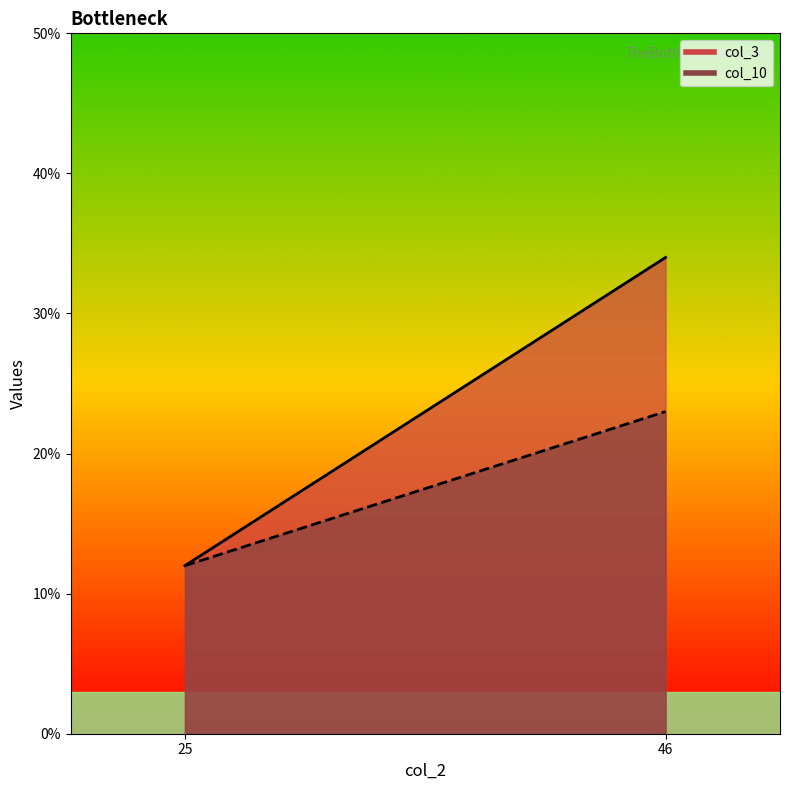

Which series has the largest range (max minus min)?

col_3